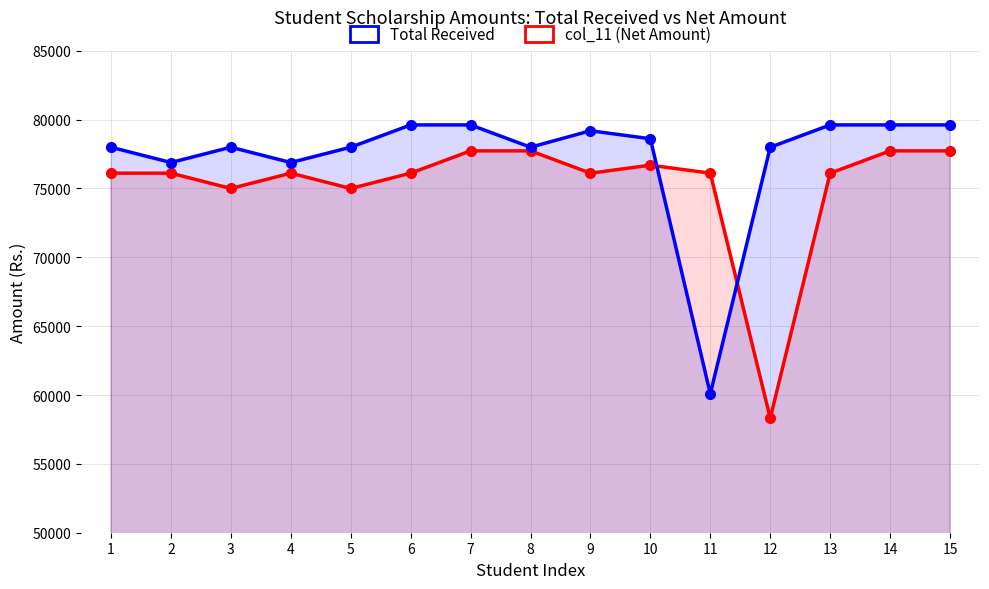

What is the total value across all series at 5?

152996